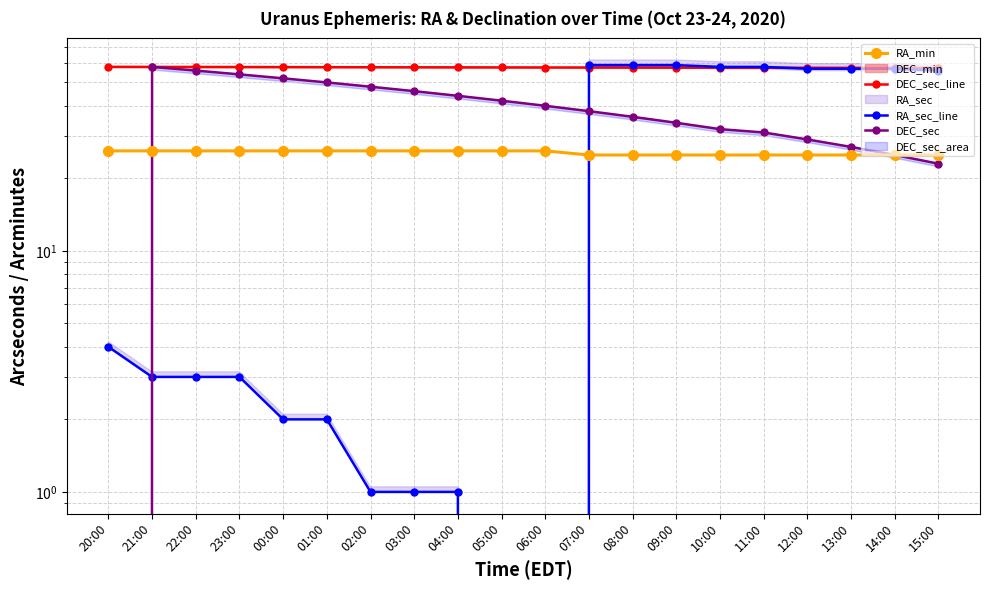

True or false: DEC_sec_line and DEC_sec cross at least once.

True